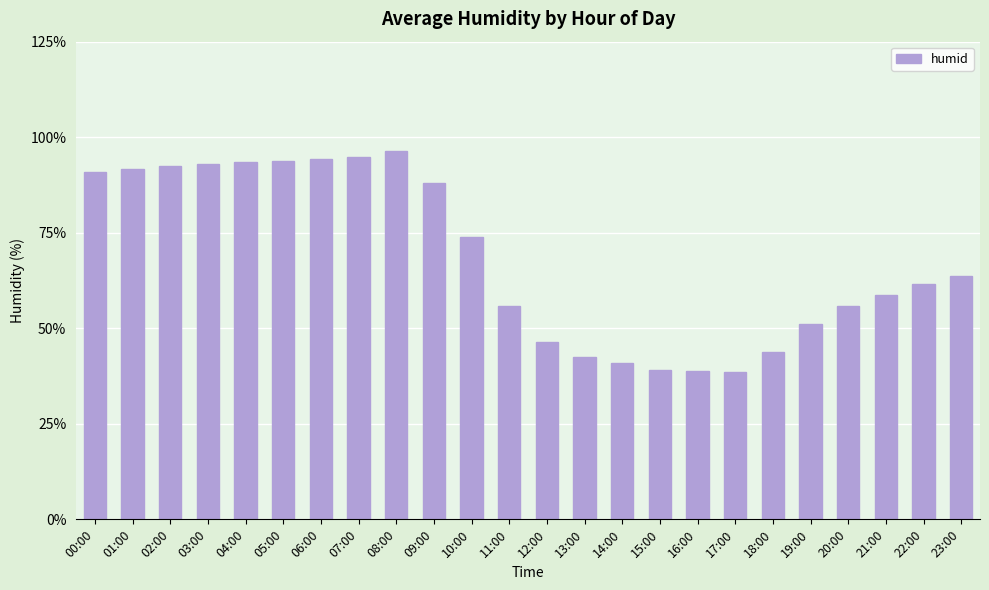

The value at 01:00 is 121.9. True or false?

False